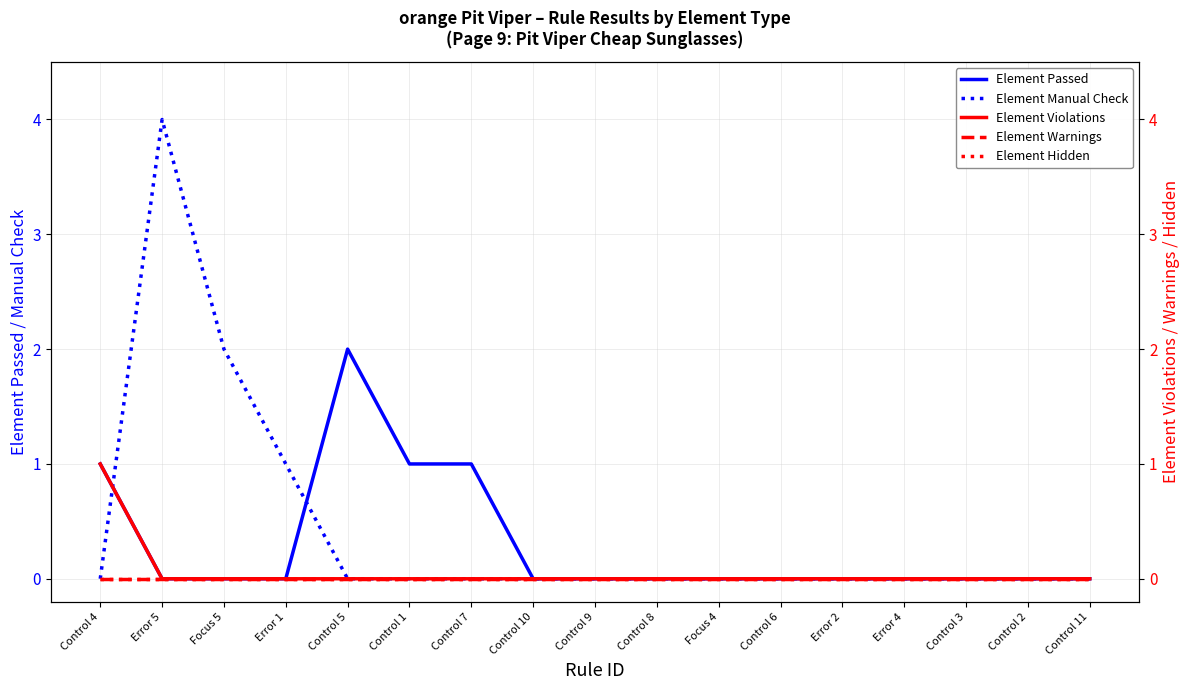

At which label does Element Passed reach its peak?

Control 5